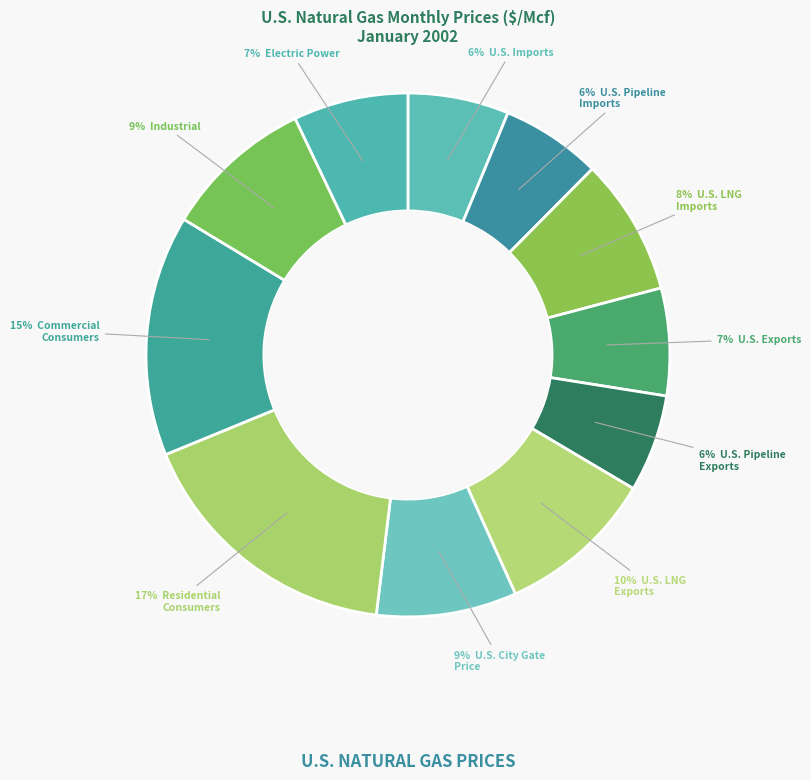

What is the smallest slice in the pie chart?

U.S. Pipeline Exports